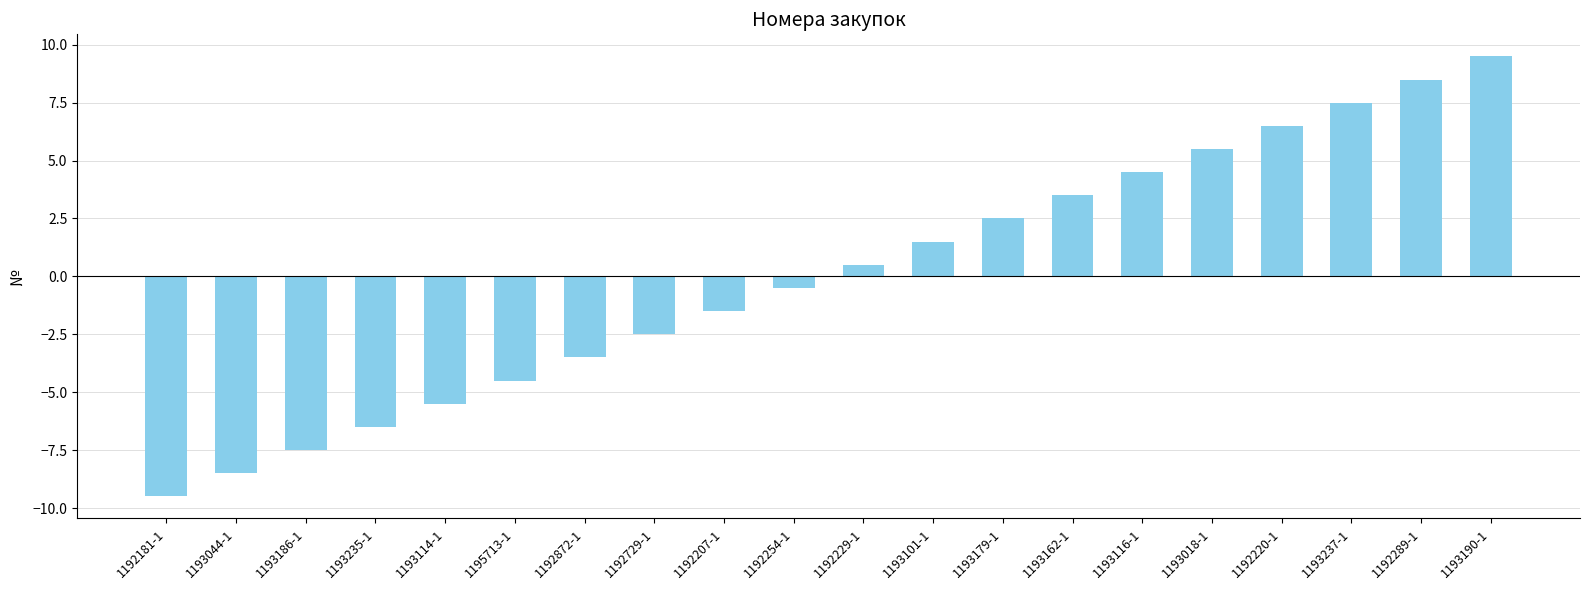

List the labels in order of value, smallest first.

1192181-1, 1193044-1, 1193186-1, 1193235-1, 1193114-1, 1195713-1, 1192872-1, 1192729-1, 1192207-1, 1192254-1, 1192229-1, 1193101-1, 1193179-1, 1193162-1, 1193116-1, 1193018-1, 1192220-1, 1193237-1, 1192289-1, 1193190-1